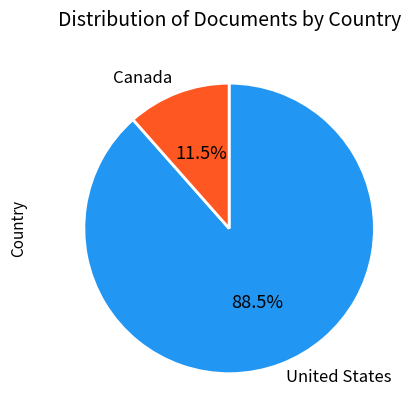

Rank the categories by value from lowest to highest.

Canada, United States